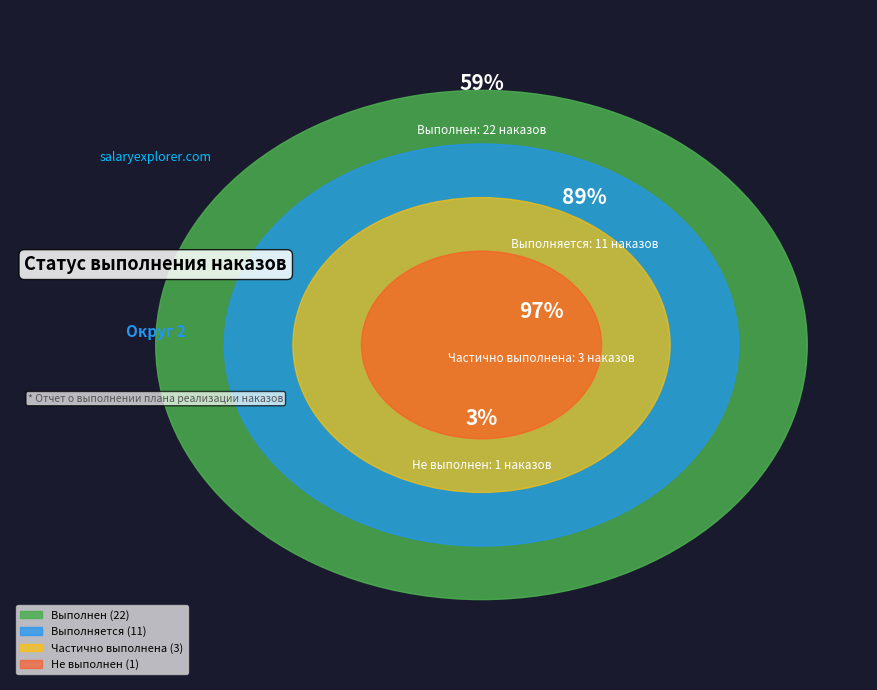

Which slice is the smallest?

Не выполнен